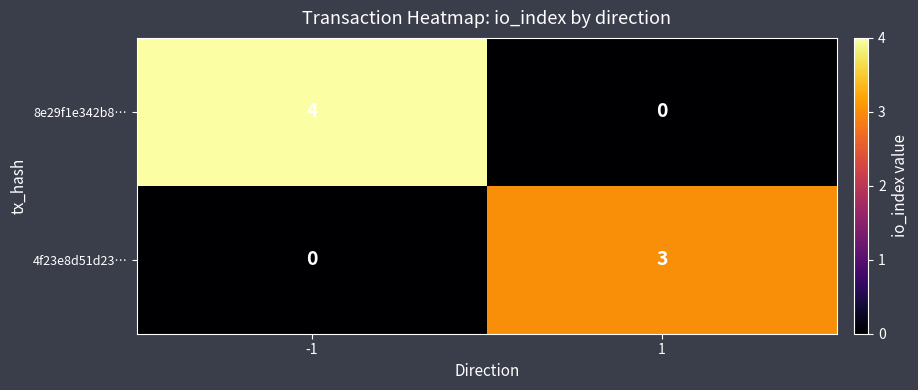

What is the difference between the maximum and minimum values in the 4f23e8d51d23… series?

3